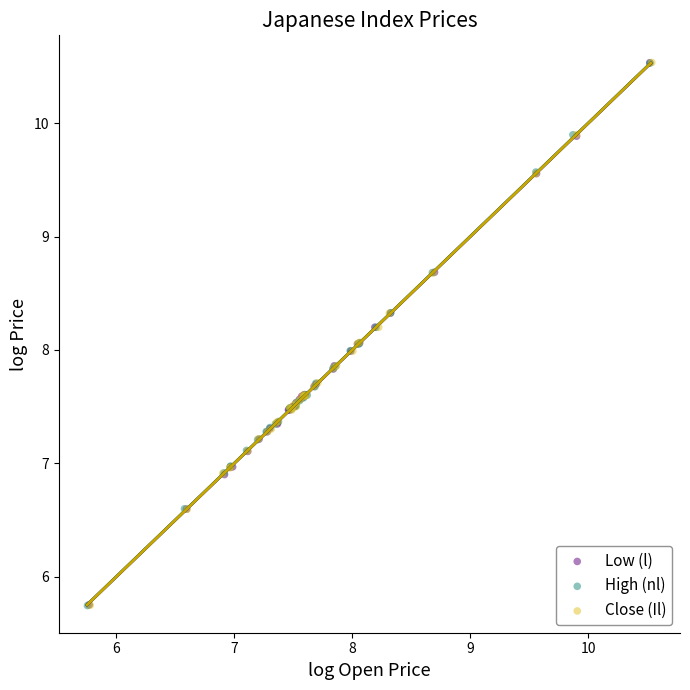

What are all the series names shown in the legend?

Low (l), High (nl), Close (Il)